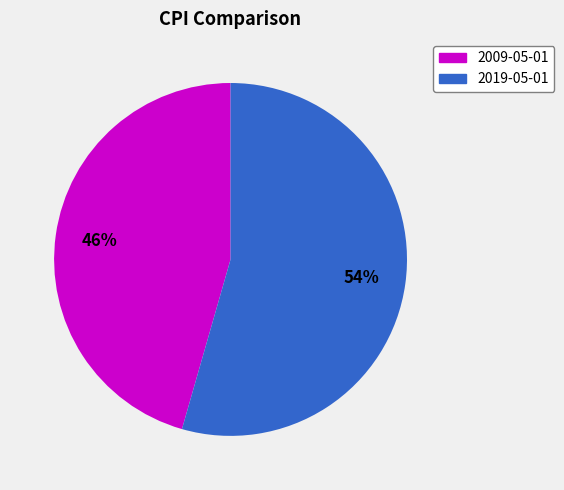

Count the number of slices in the pie.

2